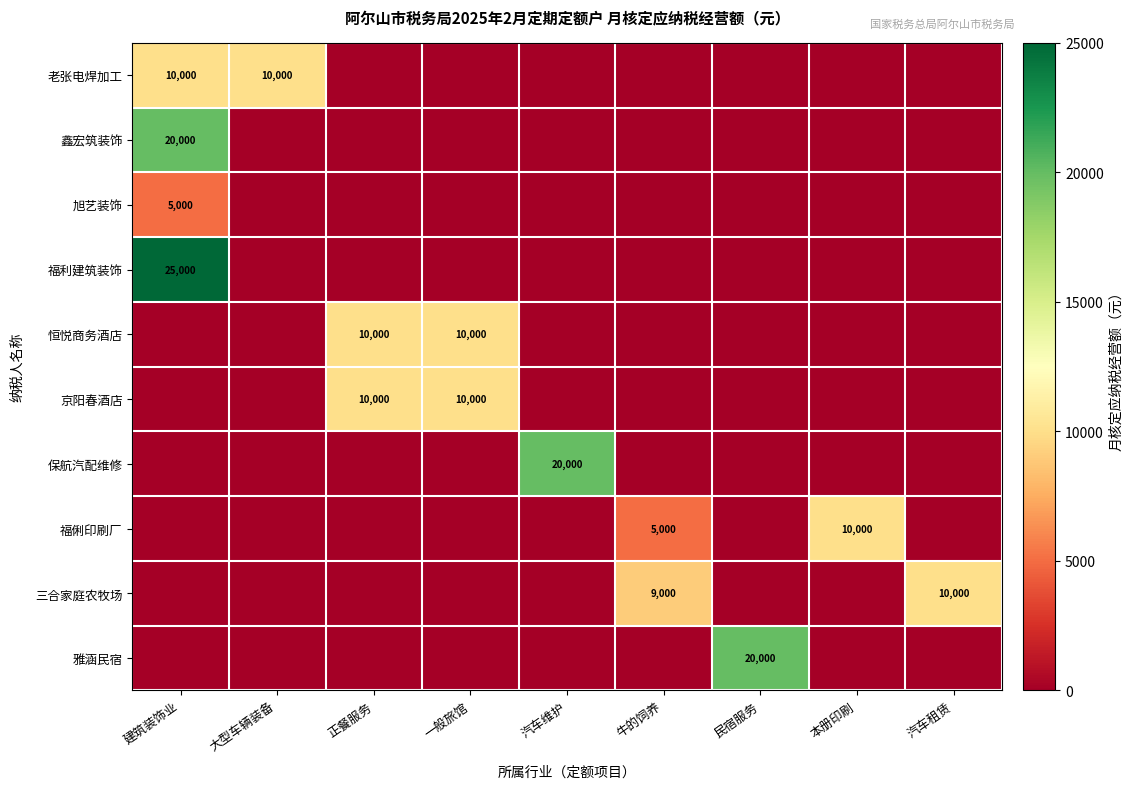

The 雅涵民宿 series shows 20000 at 民宿服务. True or false?

True